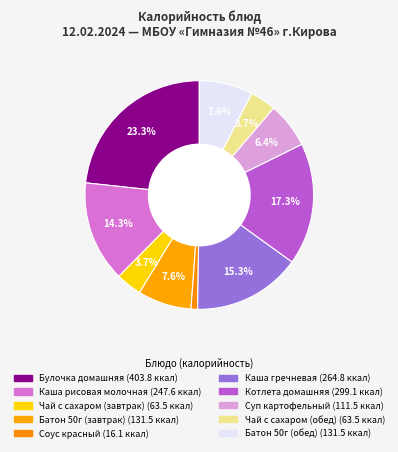

Count the number of slices in the pie.

10